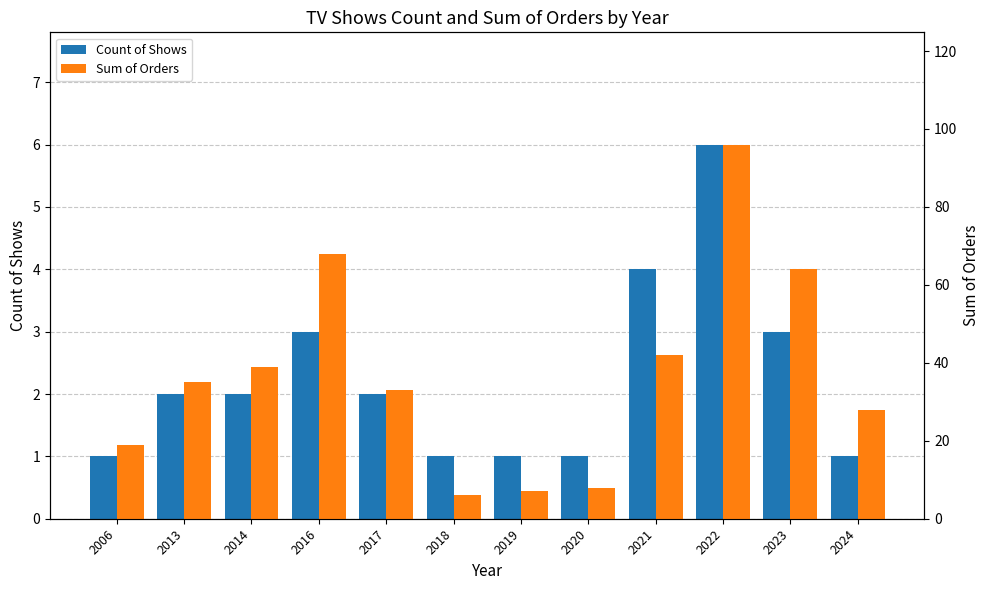

Is the value of Sum of Orders at 2014 greater than the value of Count of Shows at 2014?

Yes